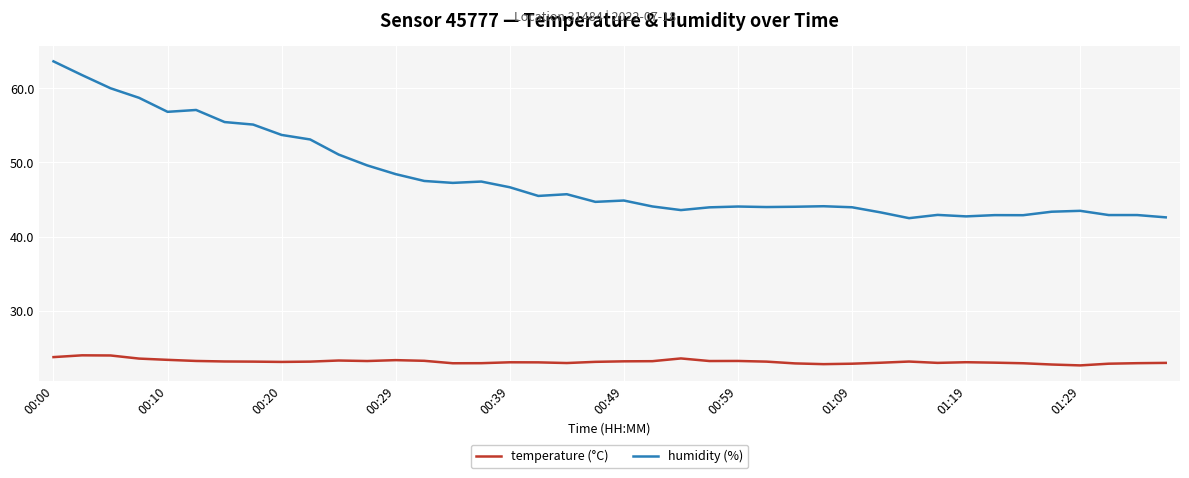

True or false: humidity (%) and temperature (°C) intersect in this chart.

False